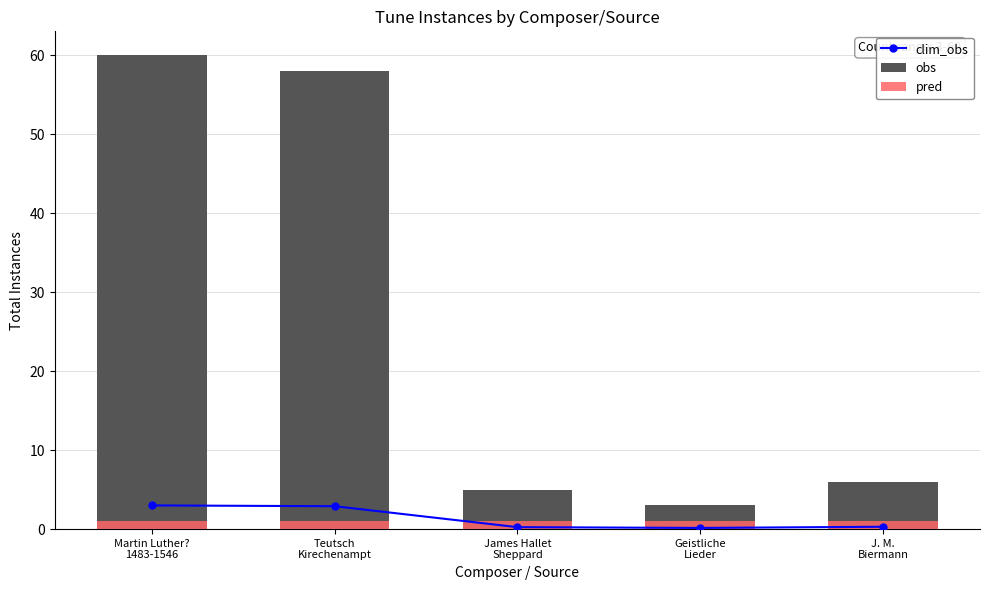

At how many categories does at least one series exceed 24?

2